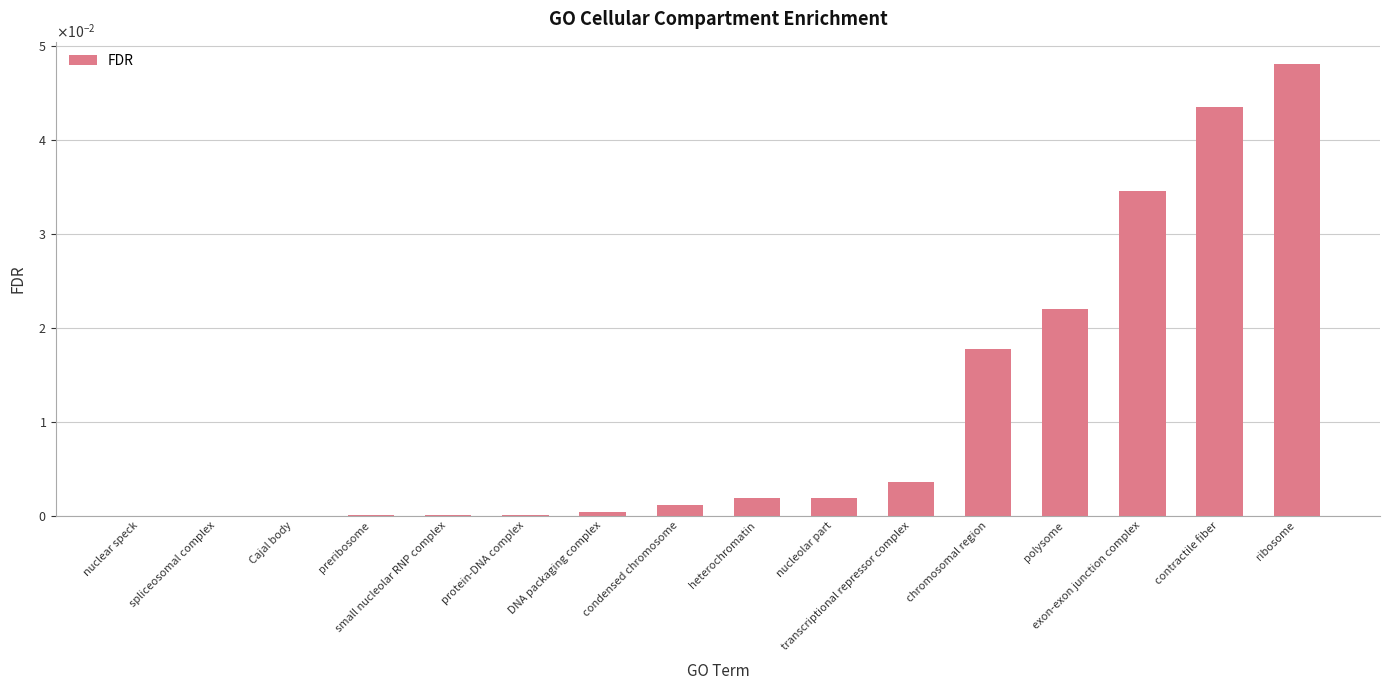

Between condensed chromosome and exon-exon junction complex, which is larger?

exon-exon junction complex